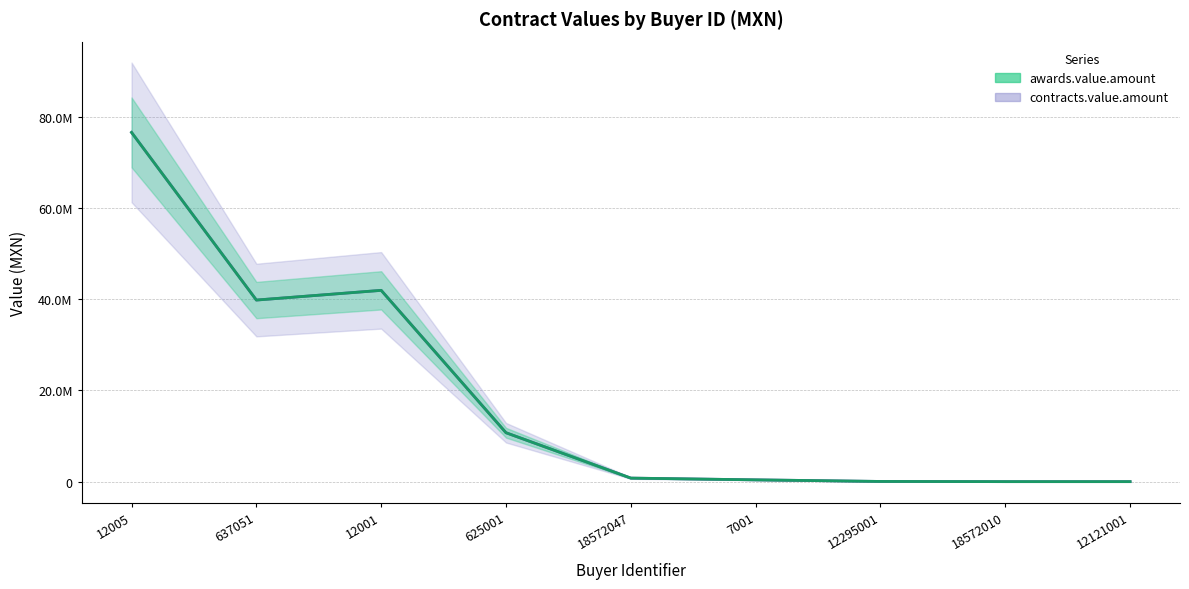

Is the value of awards.value.amount at 12005 greater than the value of contracts.value.amount at 12001?

Yes